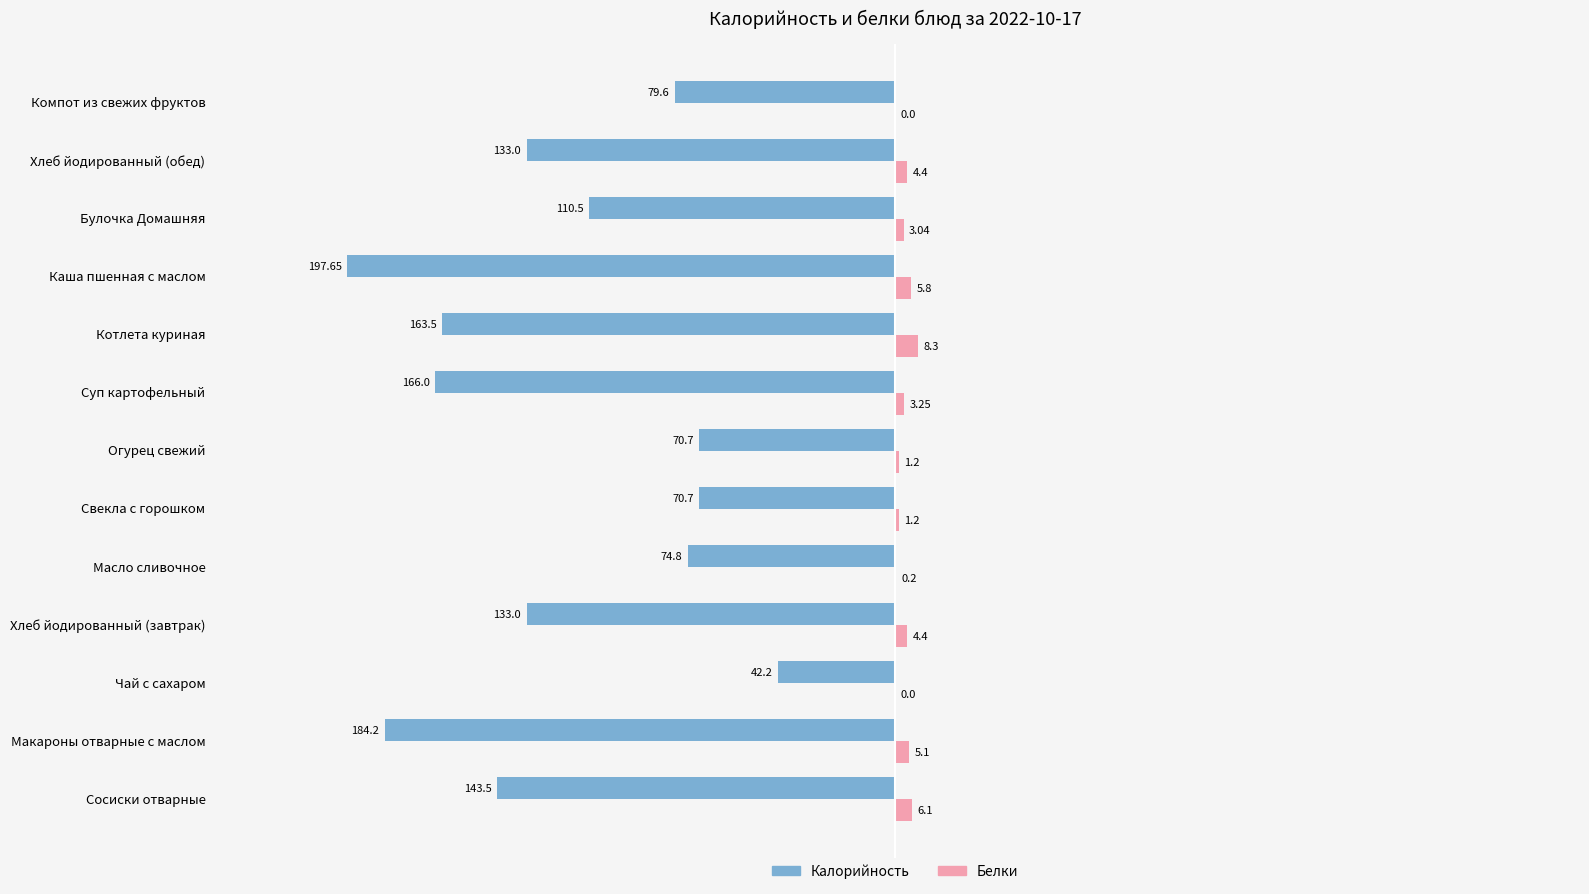

At which category is the sum across all series the highest?

Чай с сахаром